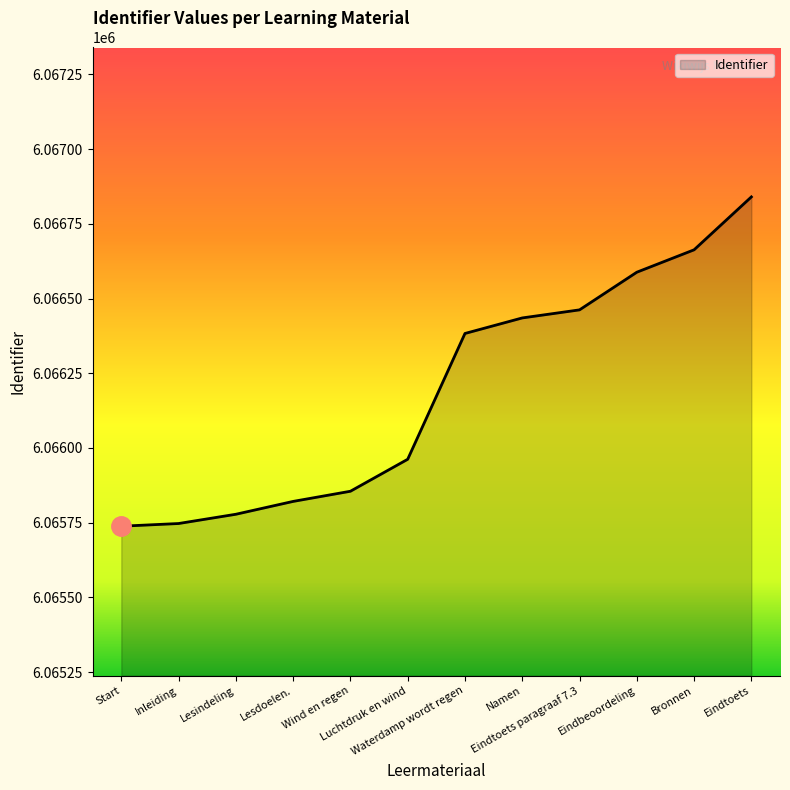

What is the greatest value displayed?

6066840